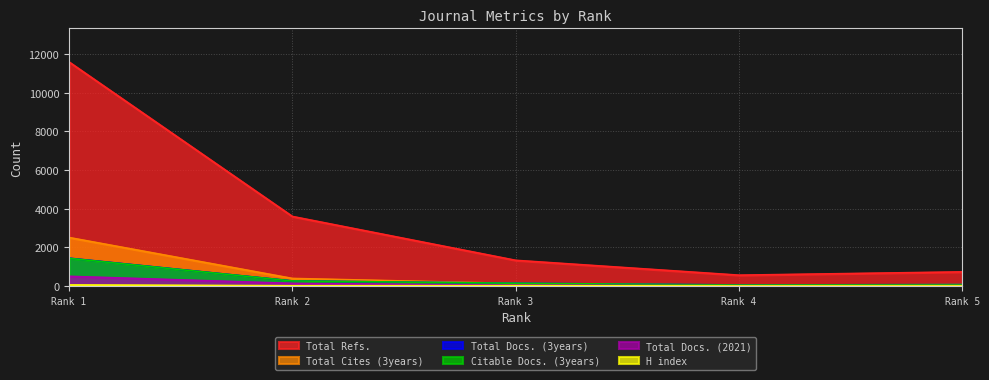

Between Rank 1 and Rank 3, which series saw the biggest shift?

Total Refs.